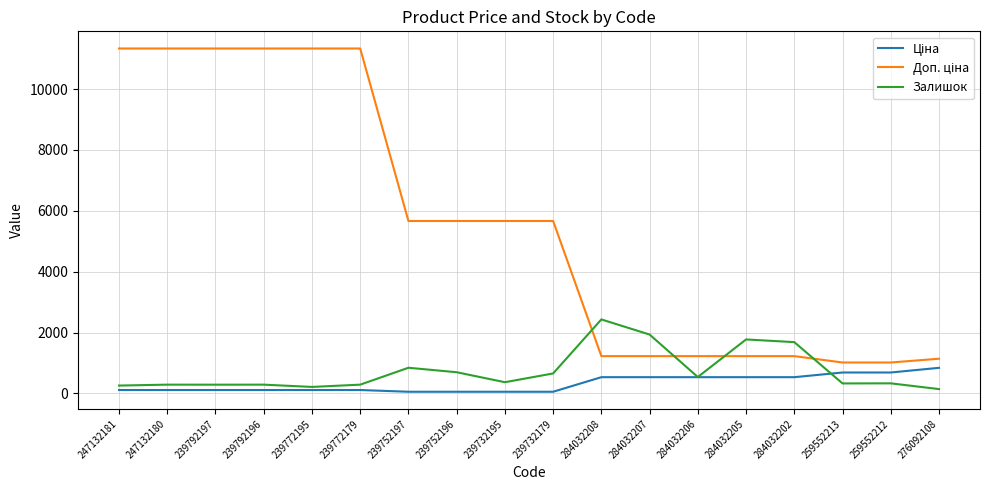

The value of Залишок at 239792196 is 290.0. True or false?

True